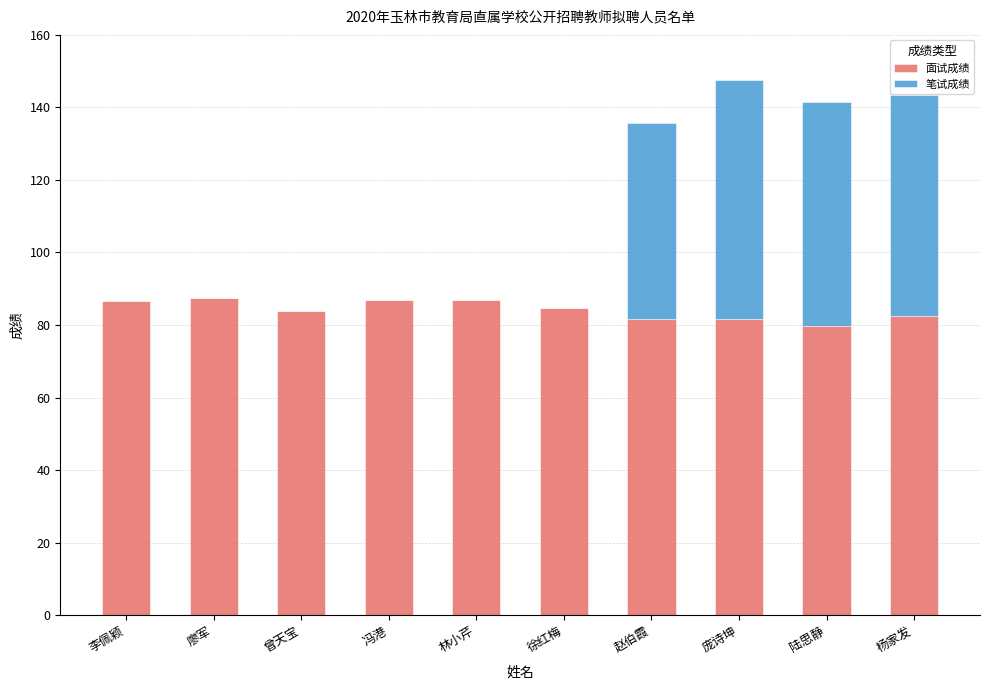

What is the total value across all series at 杨家发?

143.4